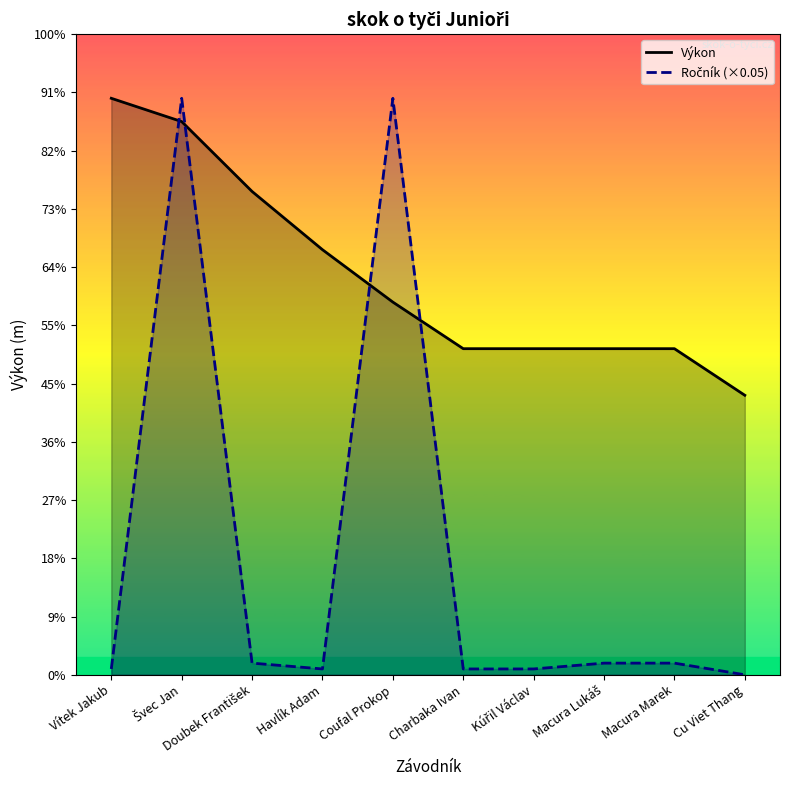

How many intersections are there between Ročník (×0.05) and Výkon?

4